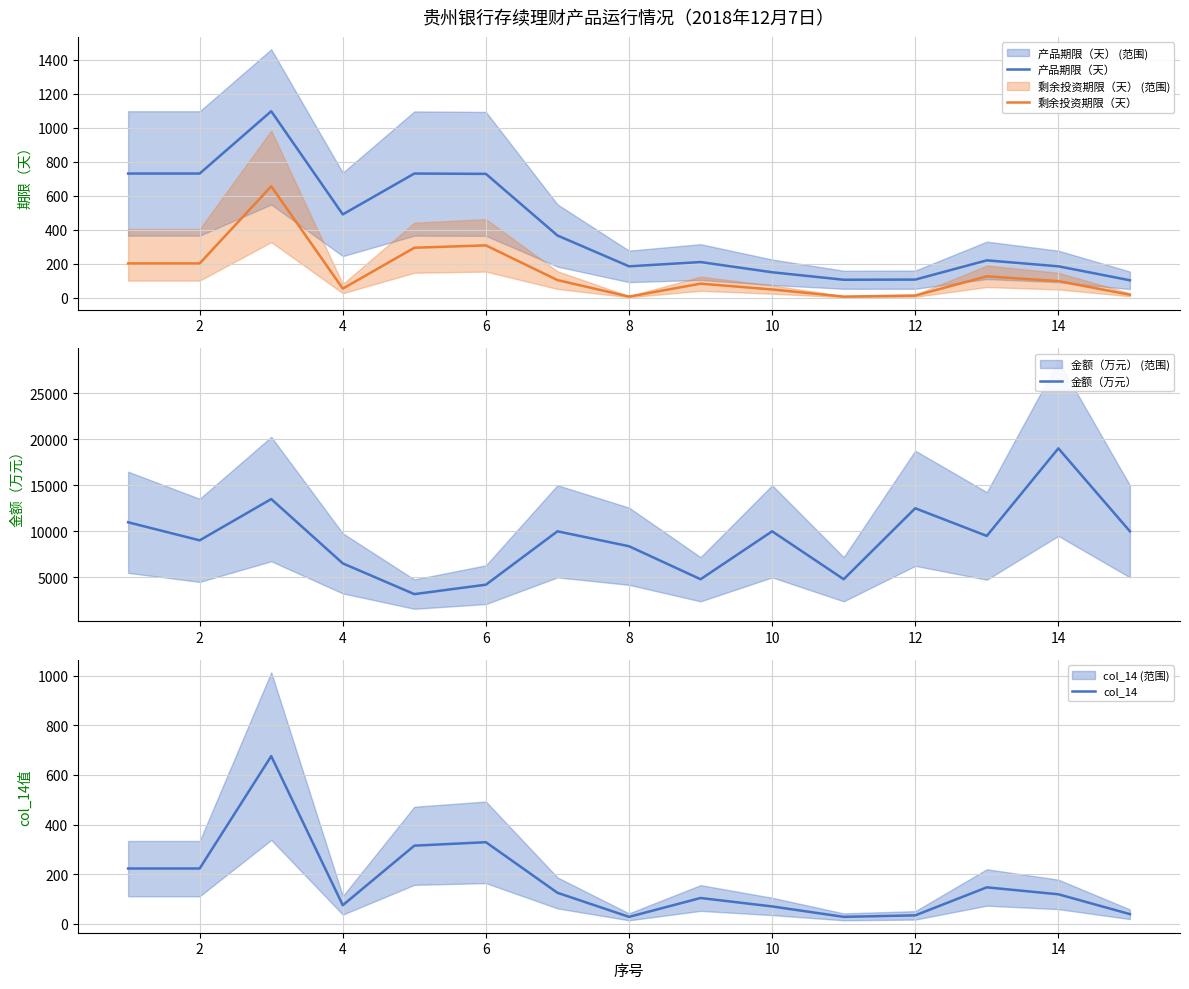

True or false: col_14 has more than 1 interior local peaks.

True